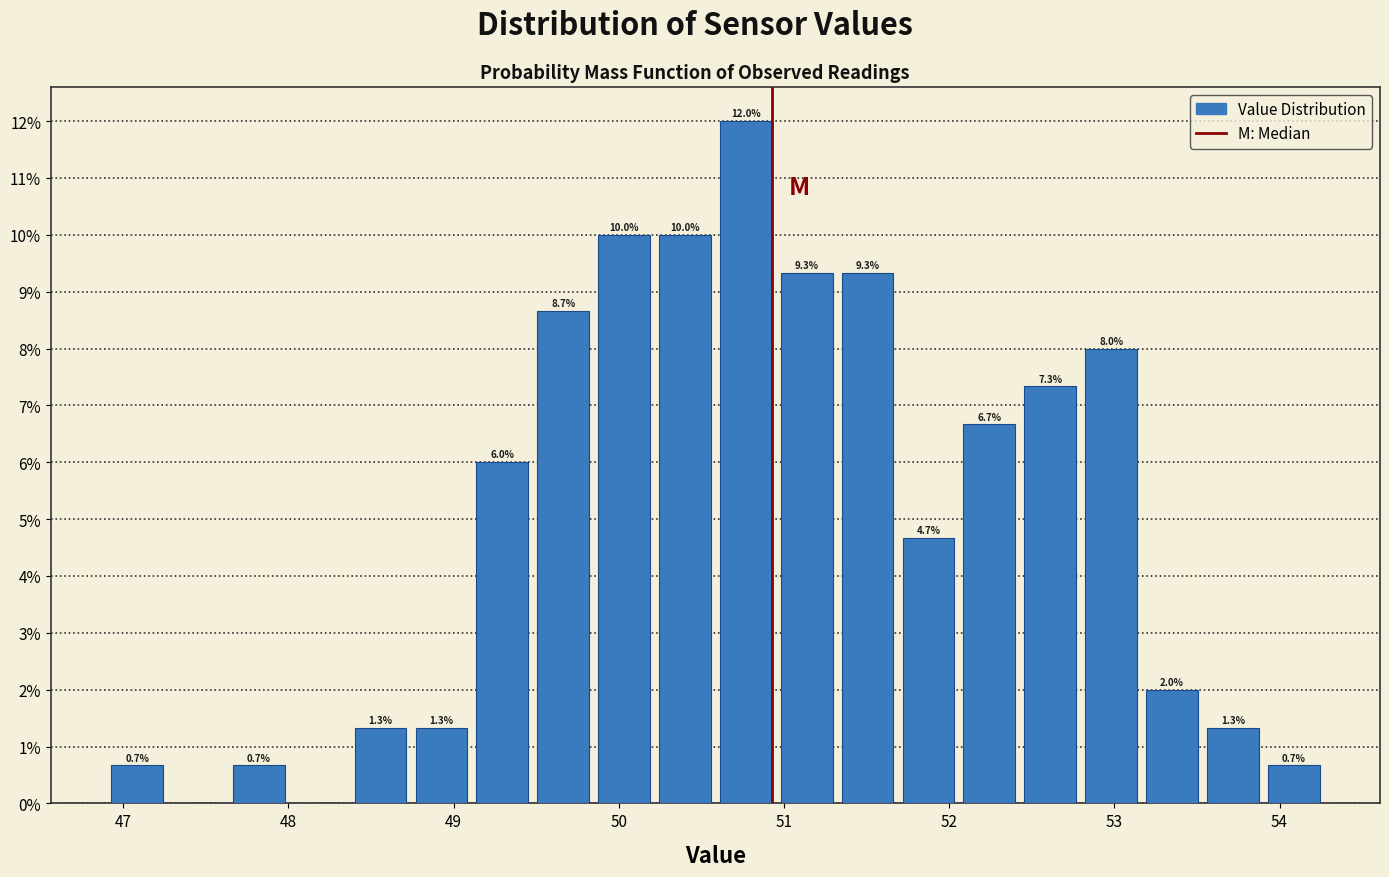

Around what value on the x-axis is the tallest bar? Give the approximate position of its centre, as read against the axis.

50.8